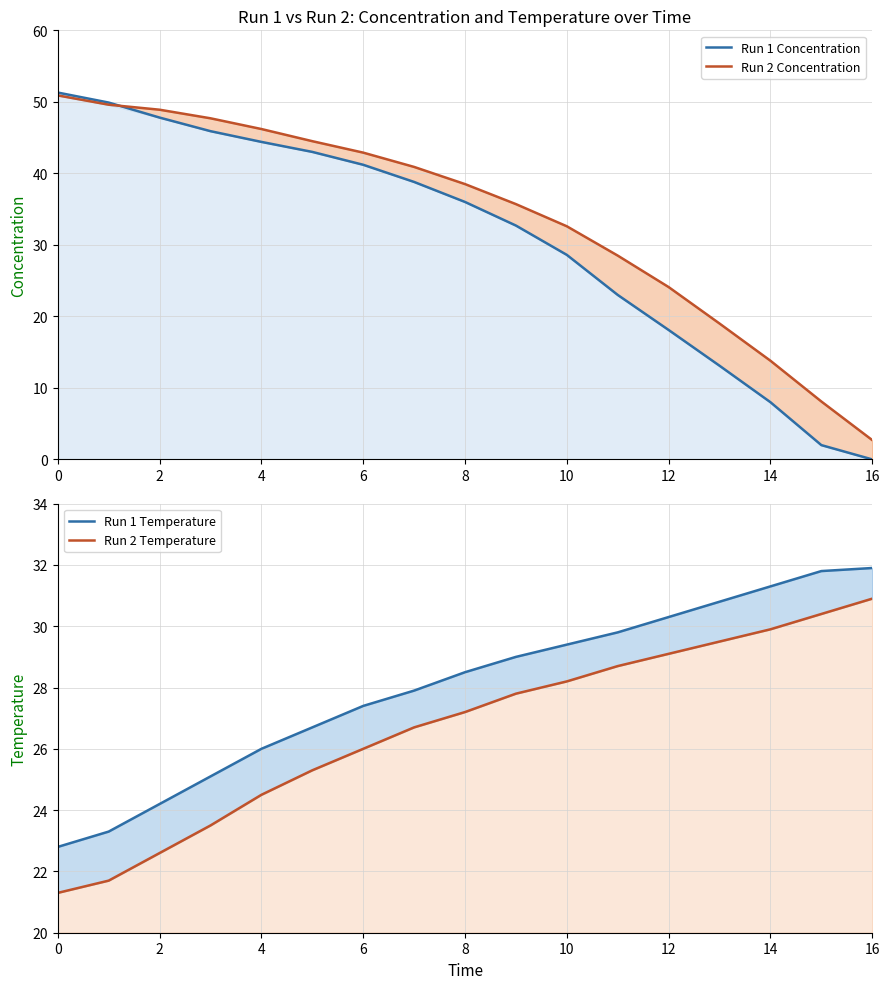

What is the sum of all Run 1 Concentration values?

523.8